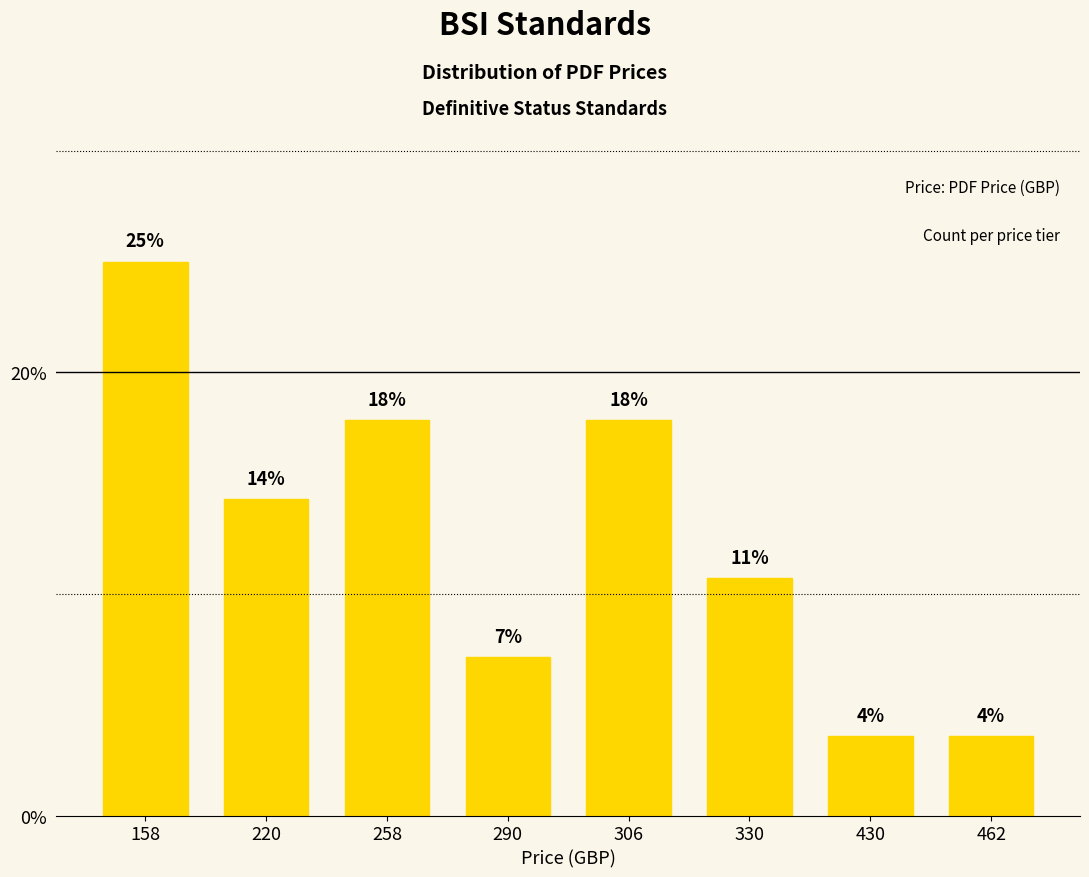

Rank the categories by value from lowest to highest.

430, 462, 290, 330, 220, 258, 306, 158